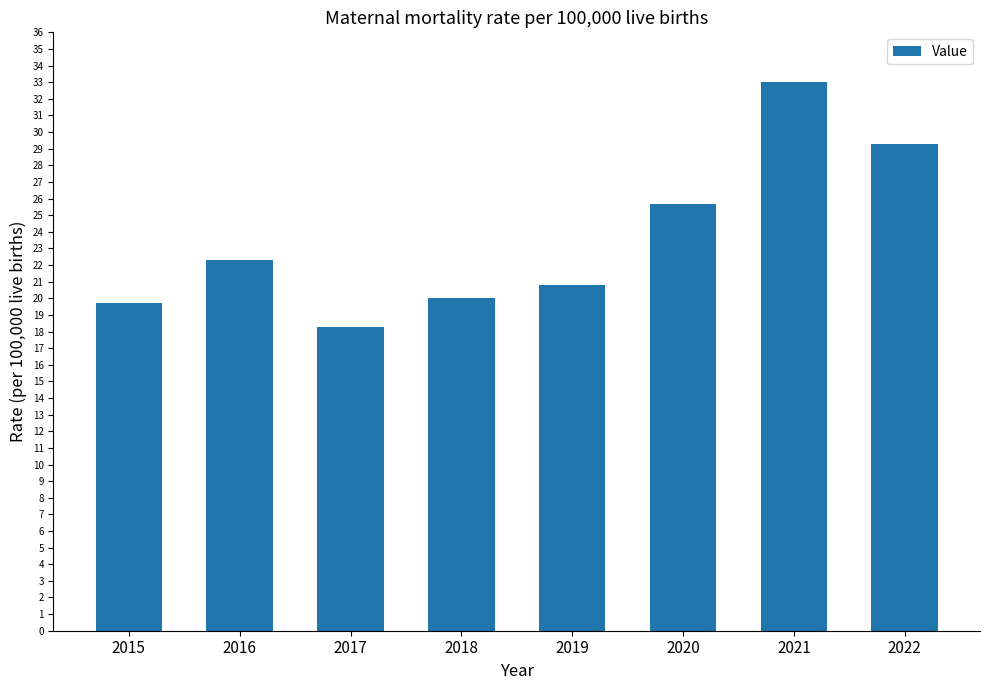

Rank the categories by value from lowest to highest.

2017, 2015, 2018, 2019, 2016, 2020, 2022, 2021